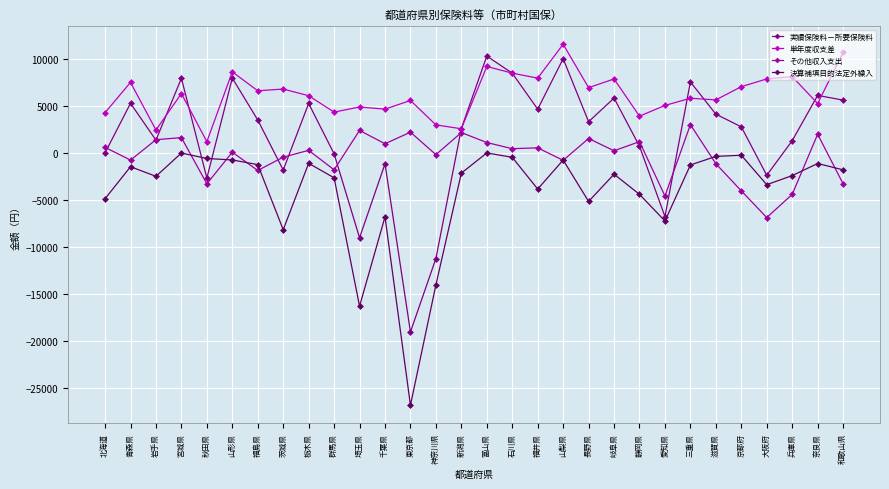

At which label is 決算補填目的法定外繰入 closest to -13434?

神奈川県